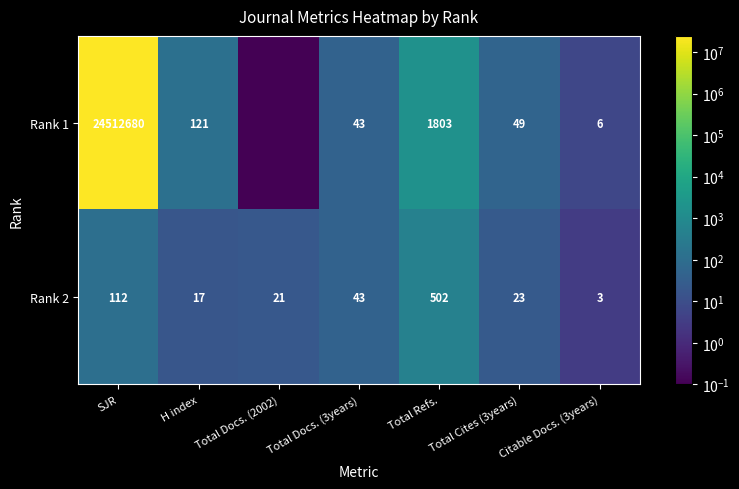

What is the difference between the second highest and second lowest values in the Rank 2 series?

95.0